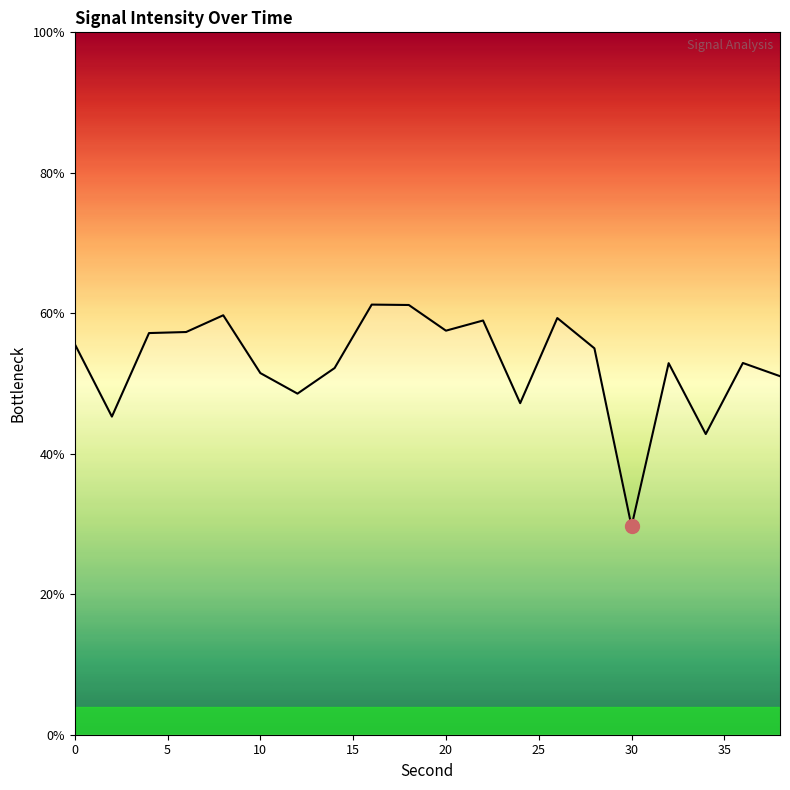

What is the greatest value displayed?

61.2